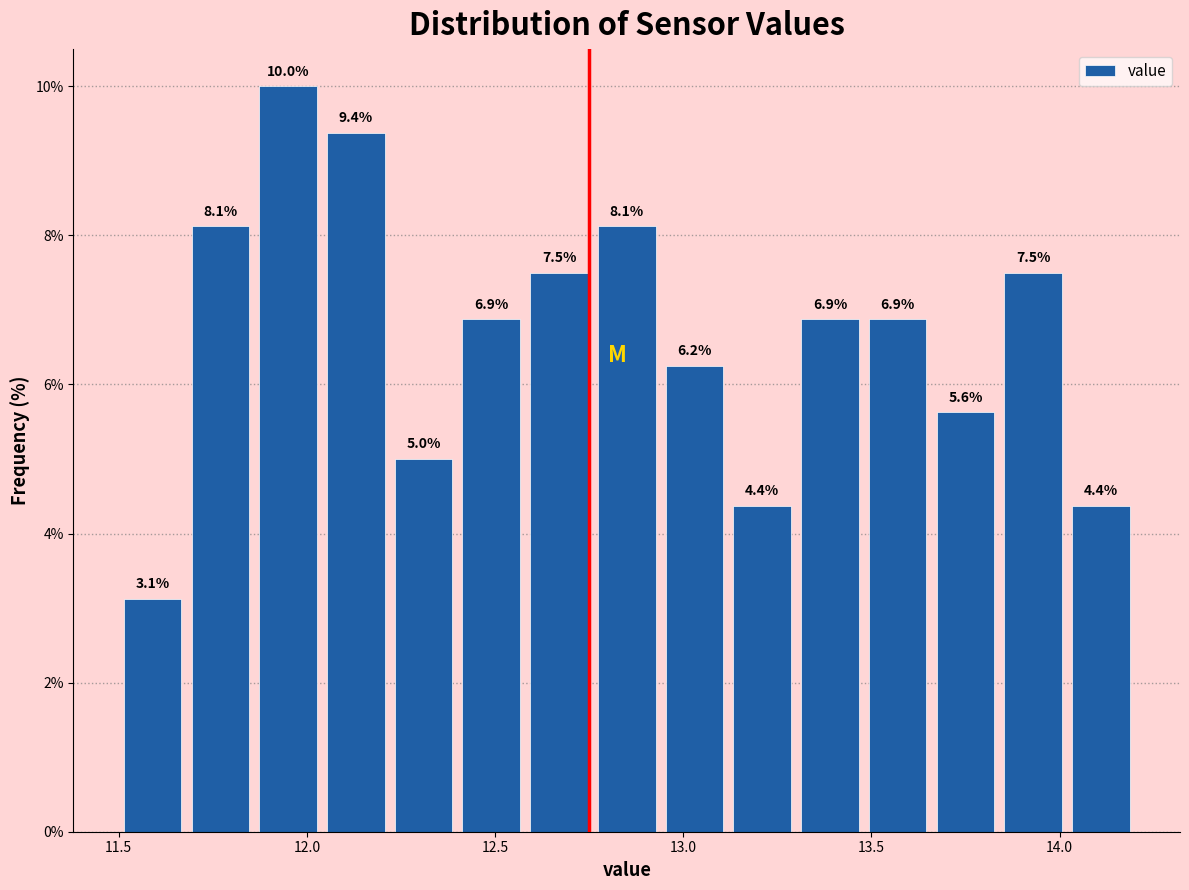

Around what value on the x-axis is the tallest bar? Give the approximate position of its centre, as read against the axis.

11.95